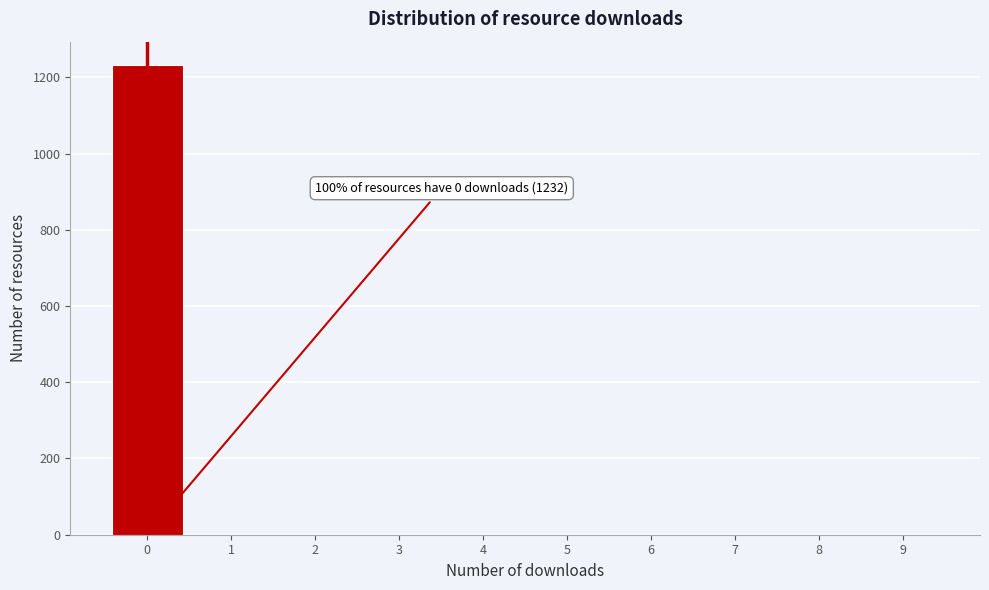

Over which range of the x-axis is the bar tallest?

-0.5 to 0.5